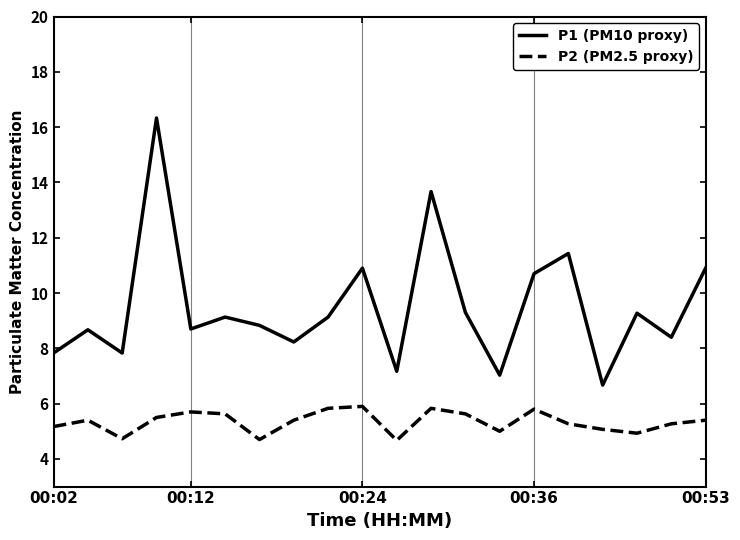

What is the highest value of the P1 (PM10 proxy) series?

16.3